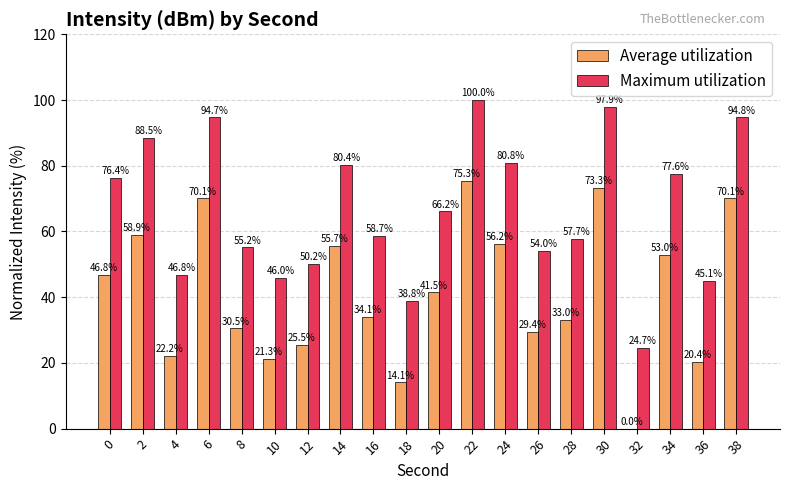

At which category is the sum across all series the highest?

22